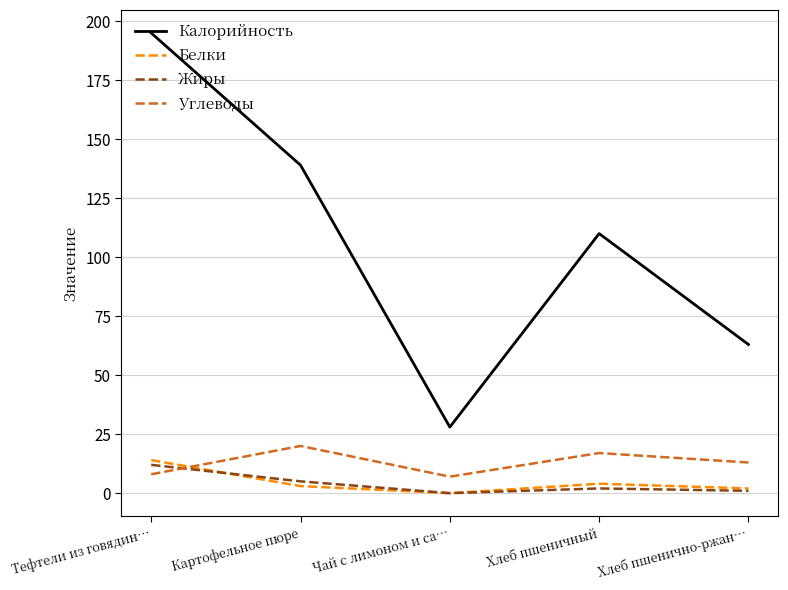

True or false: Углеводы and Калорийность cross at least once.

False